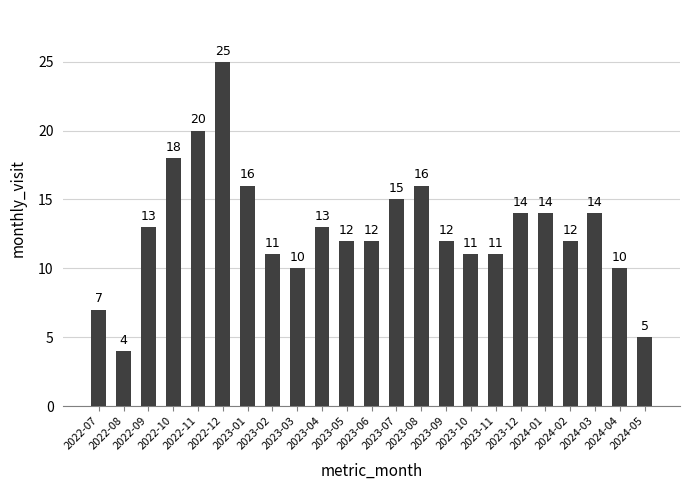

Reading left to right, list all the values displayed in this chart.

7	4	13	18	20	25	16	11	10	13	12	12	15	16	12	11	11	14	14	12	14	10	5